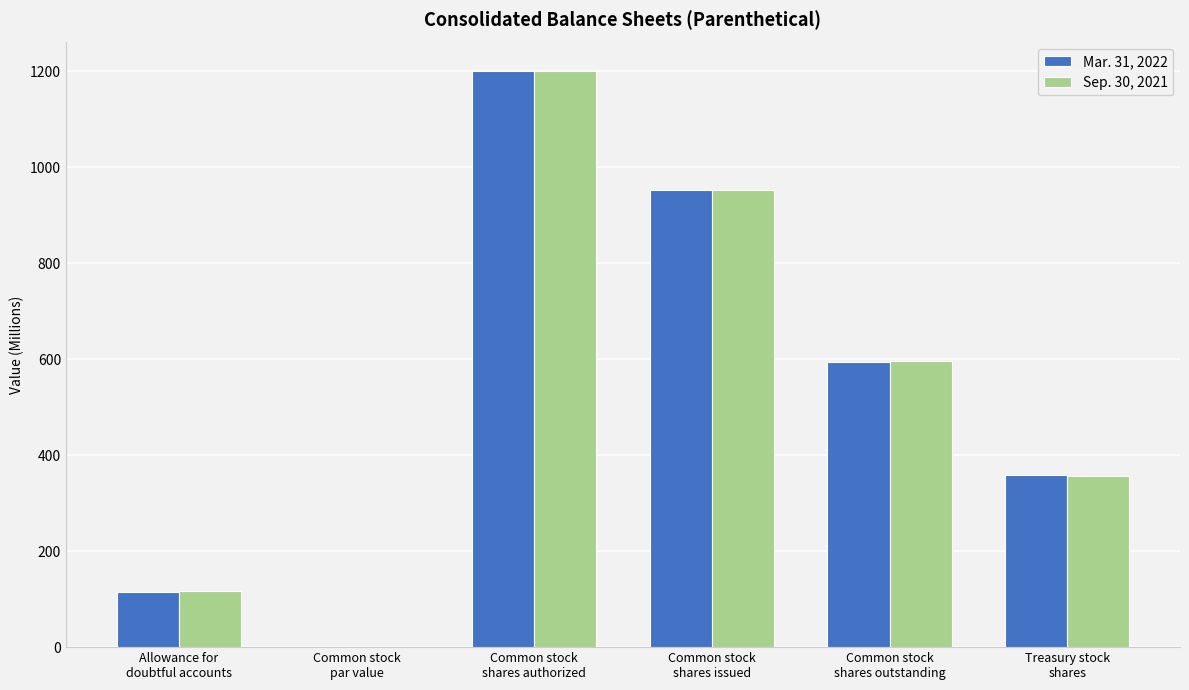

What is the greatest value displayed?

1200.0